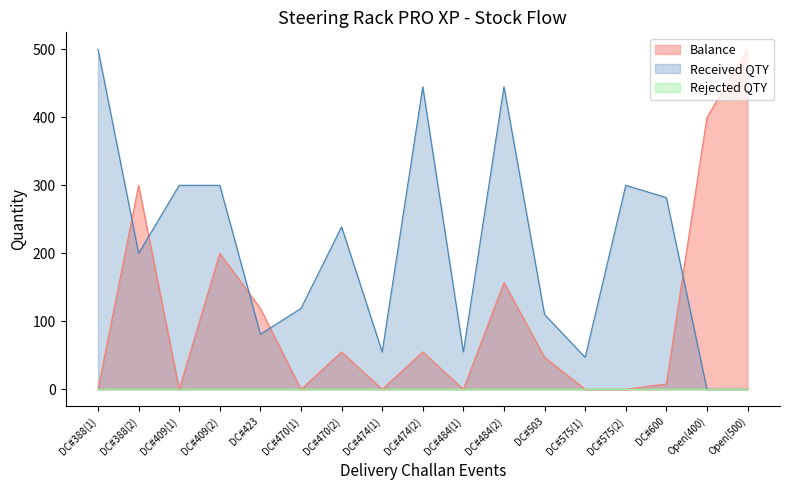

What is the maximum value shown in the chart?

500